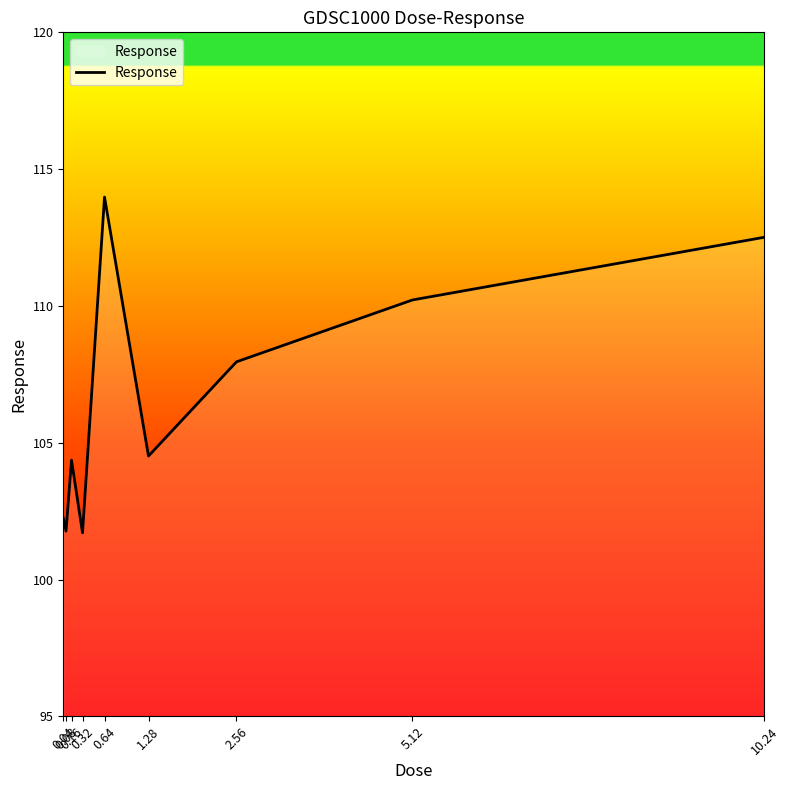

True or false: the data has more than 1 interior local peaks.

True